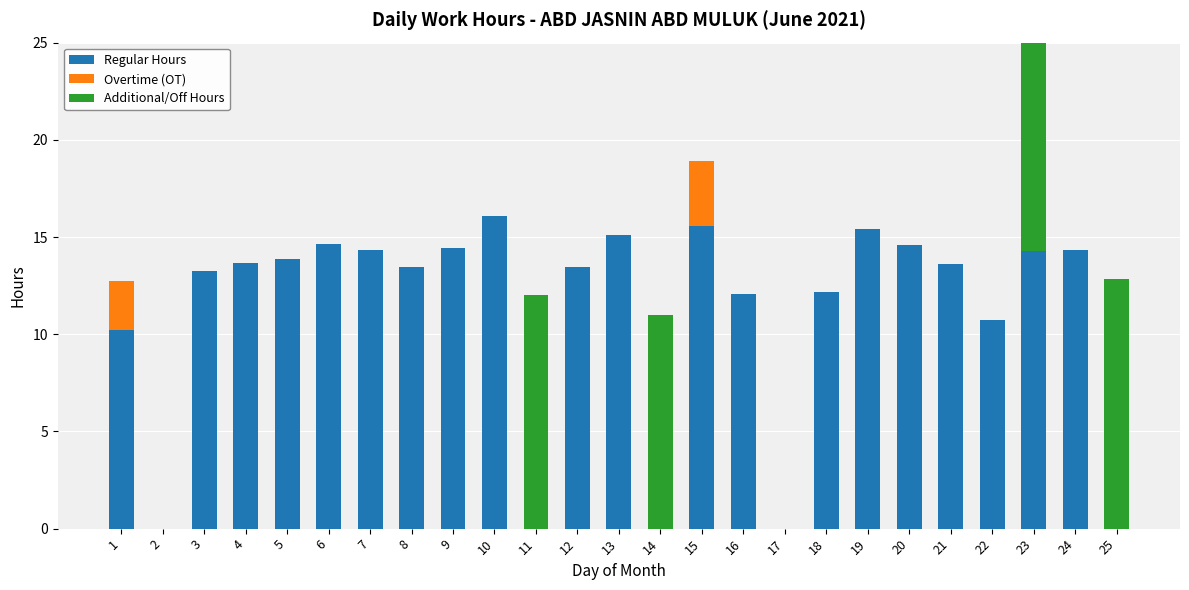

Count the number of categories in the chart.

25